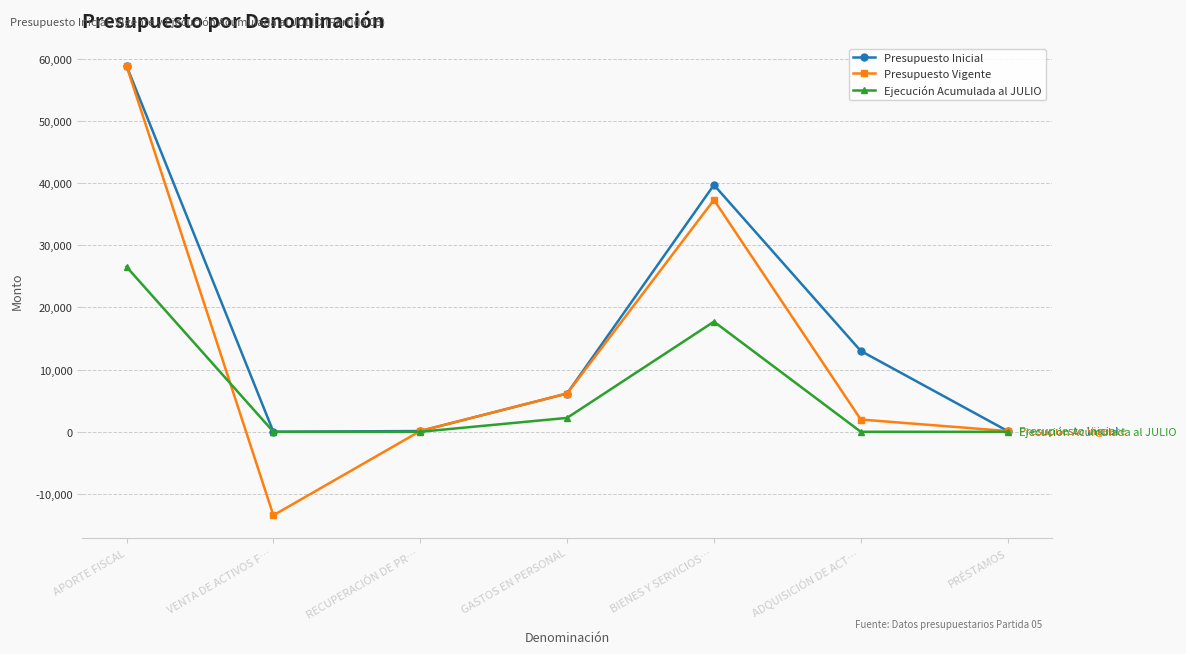

Is it true that Presupuesto Inicial equals 13004 at ADQUISICIÓN DE ACT…?

True